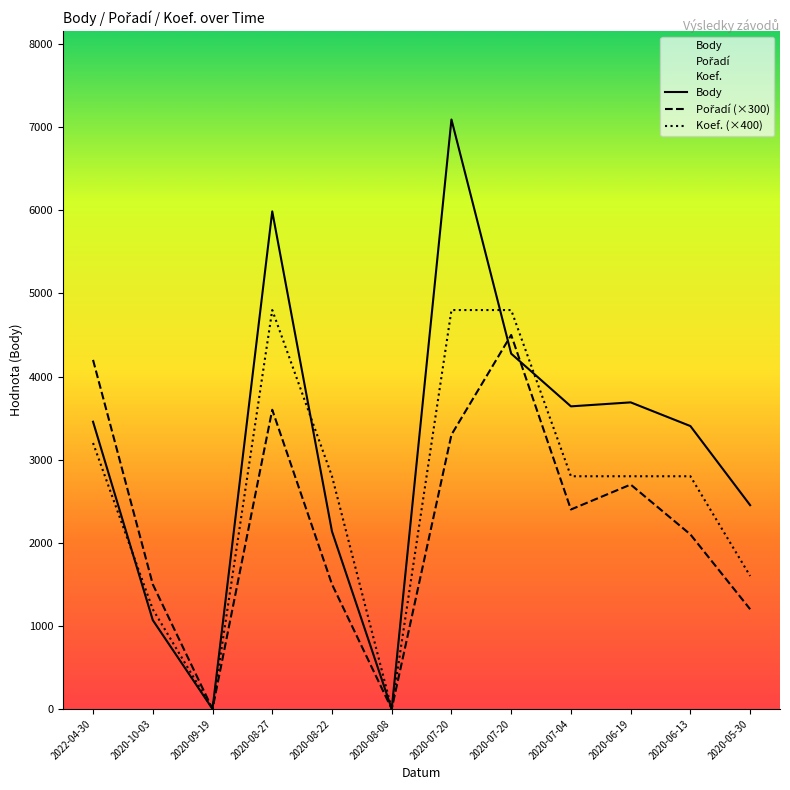

Where is Koef. nearest to the value 2400?

2020-08-22